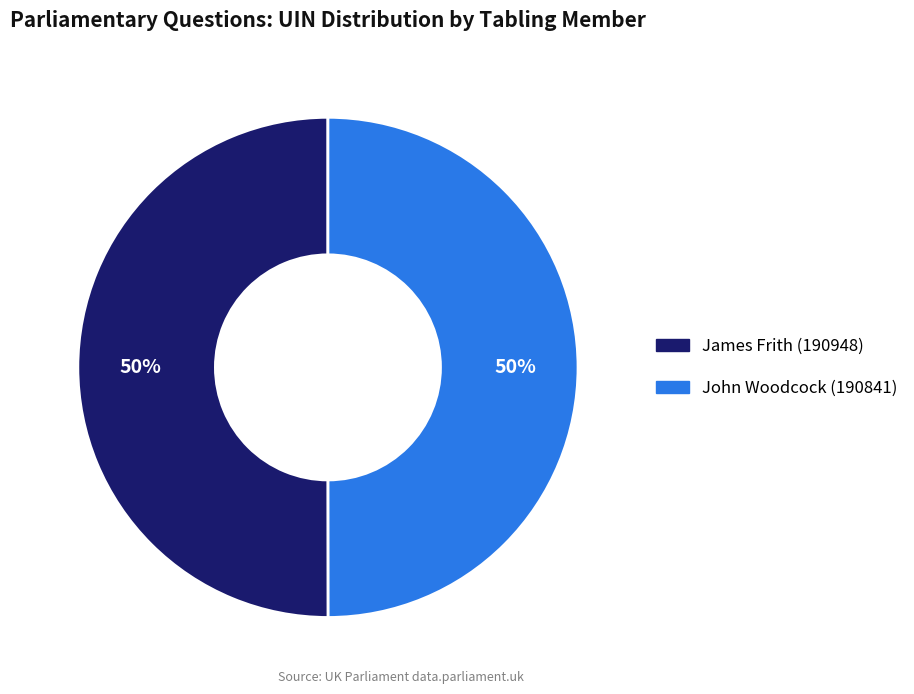

Combined, do James Frith (190948) and John Woodcock (190841) account for over 50%?

Yes